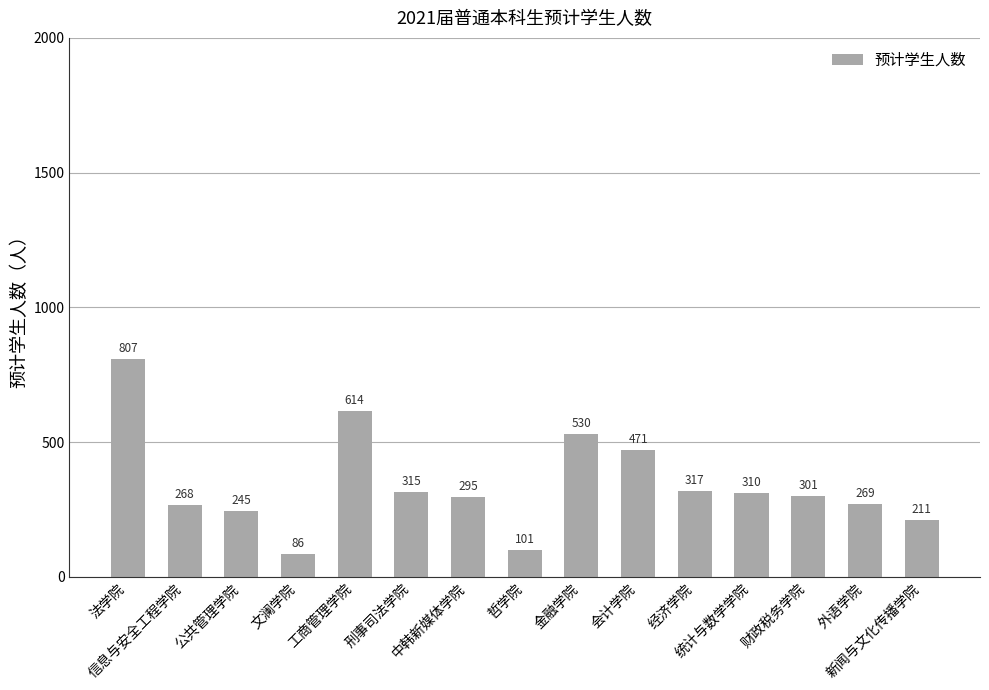

Read the value at 新闻与文化传播学院, to the nearest 10.

210